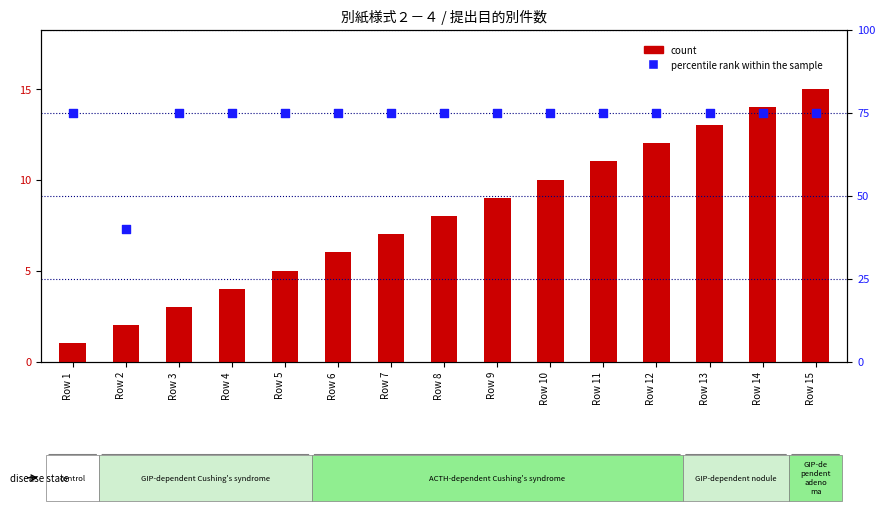

What are all the series names shown in the legend?

count, percentile rank within the sample